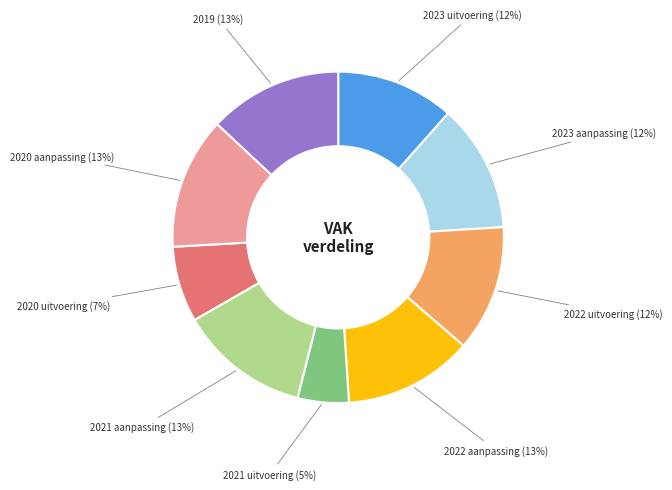

Does any single category account for the majority?

No